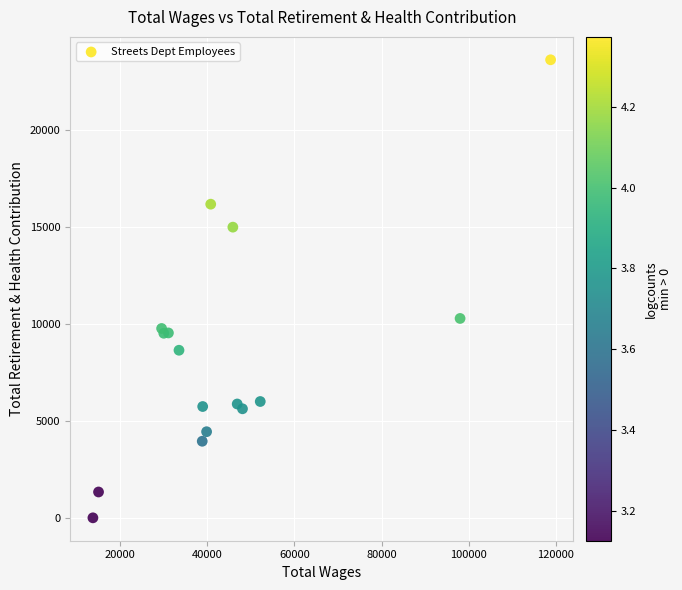

What Y value in the scatter plot is closest to 11825?

10295